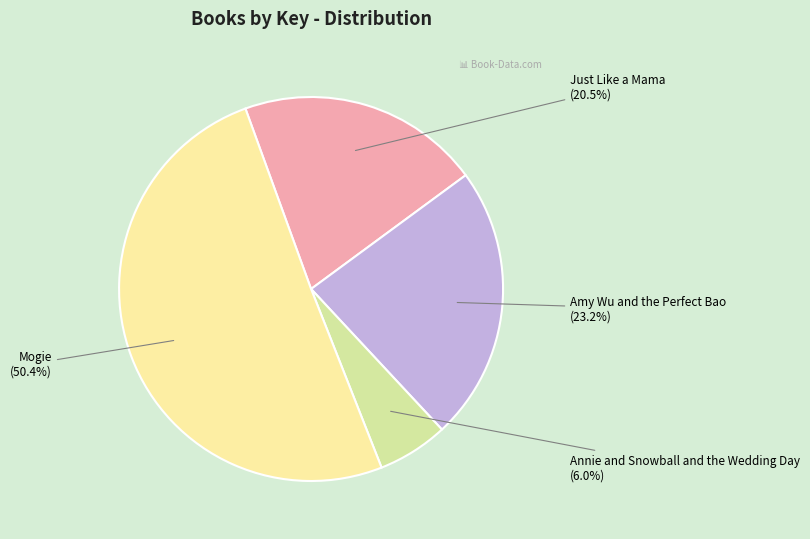

Does any single category account for the majority?

Yes